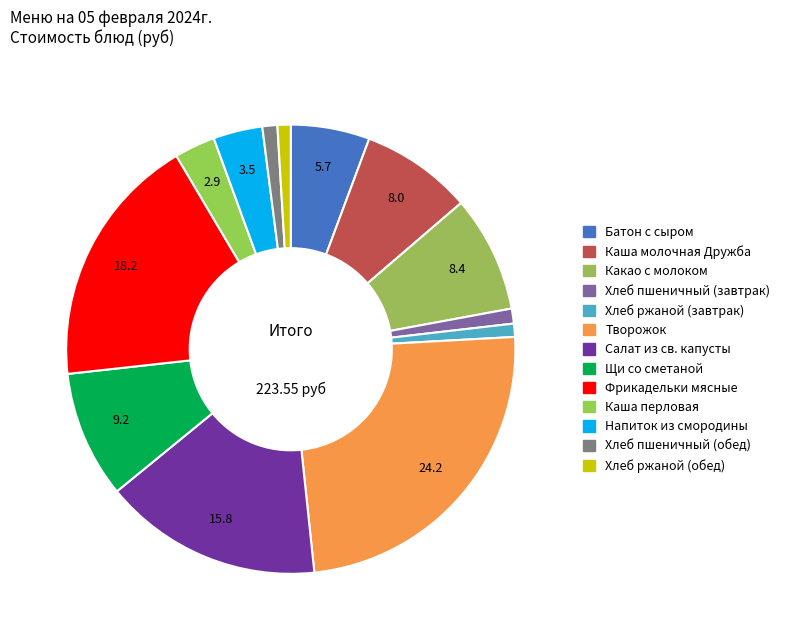

Count the number of slices in the pie.

13